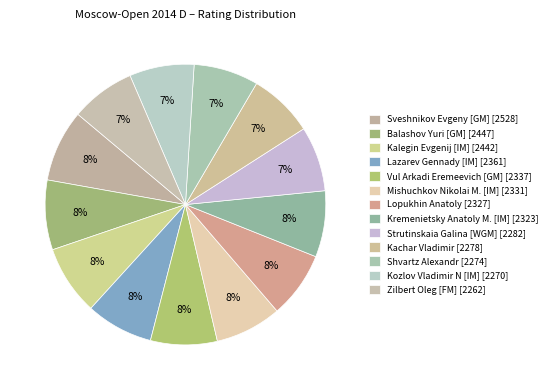

Rank the categories by value from lowest to highest.

Zilbert Oleg [FM], Kozlov Vladimir N [IM], Shvartz Alexandr, Kachar Vladimir, Strutinskaia Galina [WGM], Kremenietsky Anatoly M. [IM], Lopukhin Anatoly, Mishuchkov Nikolai M. [IM], Vul Arkadi Eremeevich [GM], Lazarev Gennady [IM], Kalegin Evgenij [IM], Balashov Yuri [GM], Sveshnikov Evgeny [GM]